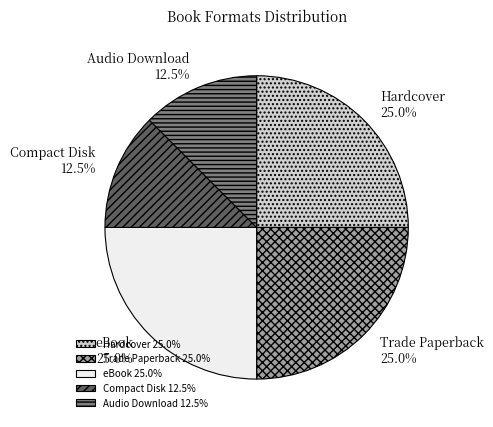

How many slices are in this pie chart?

5